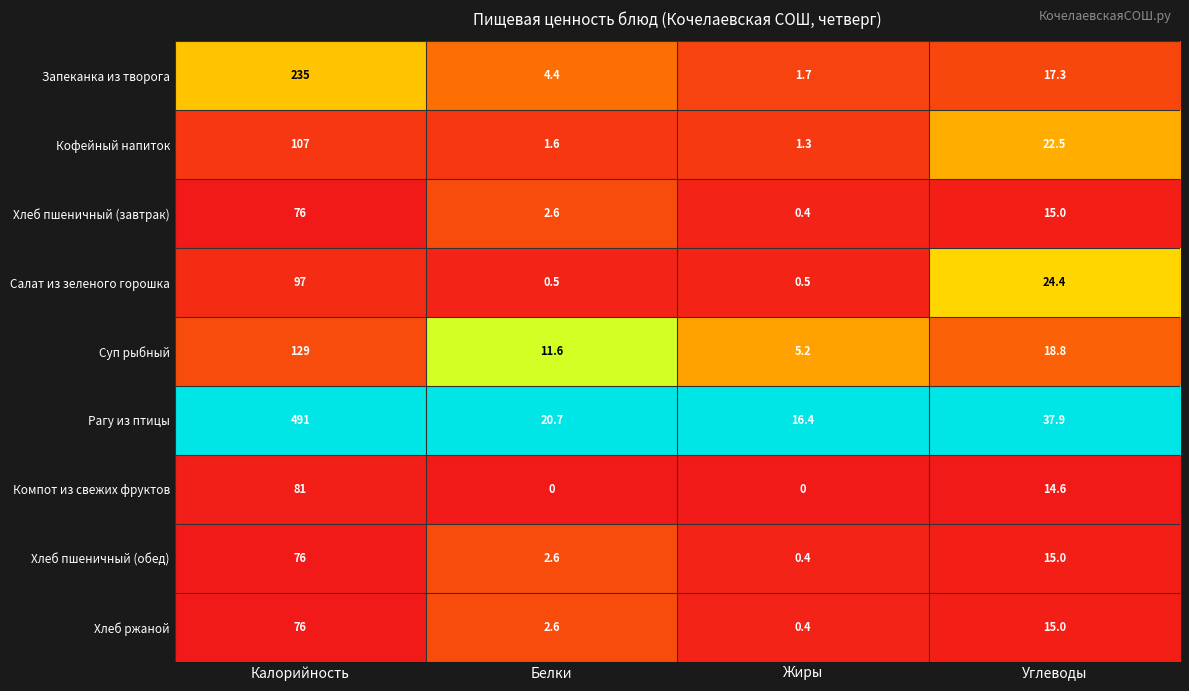

Which label corresponds to the largest value in the chart?

Калорийность